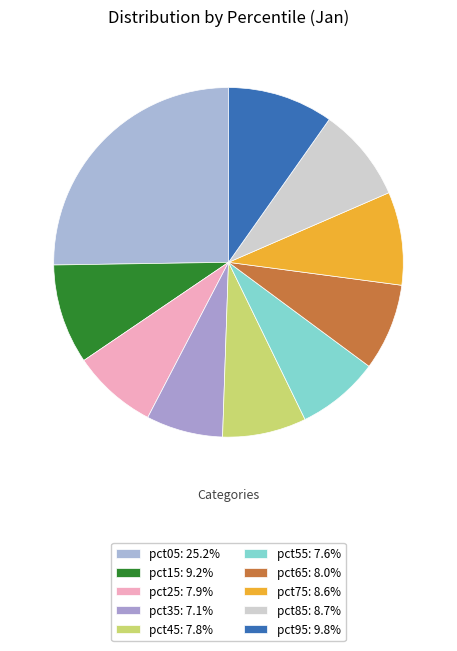

What portion of the pie excludes pct55?

92.4%